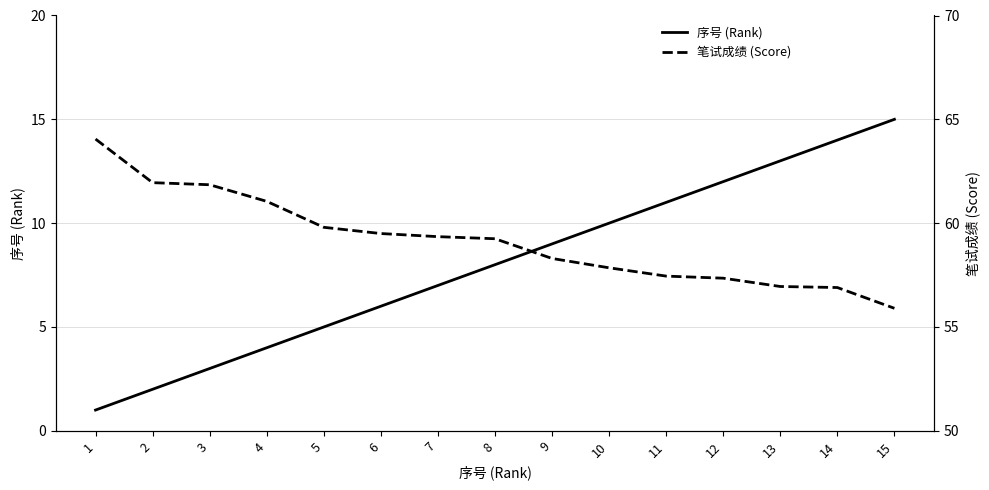

Is the value of 序号 (Rank) at 9 greater than the value of 笔试成绩 (Score) at 15?

No